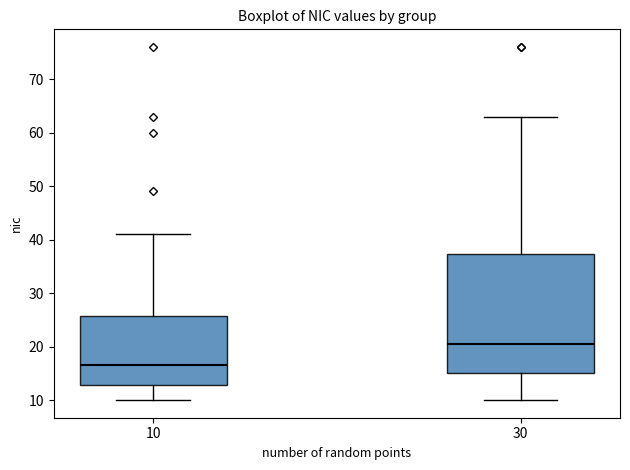

Which box is the tallest, from its lower edge to its upper edge?

30